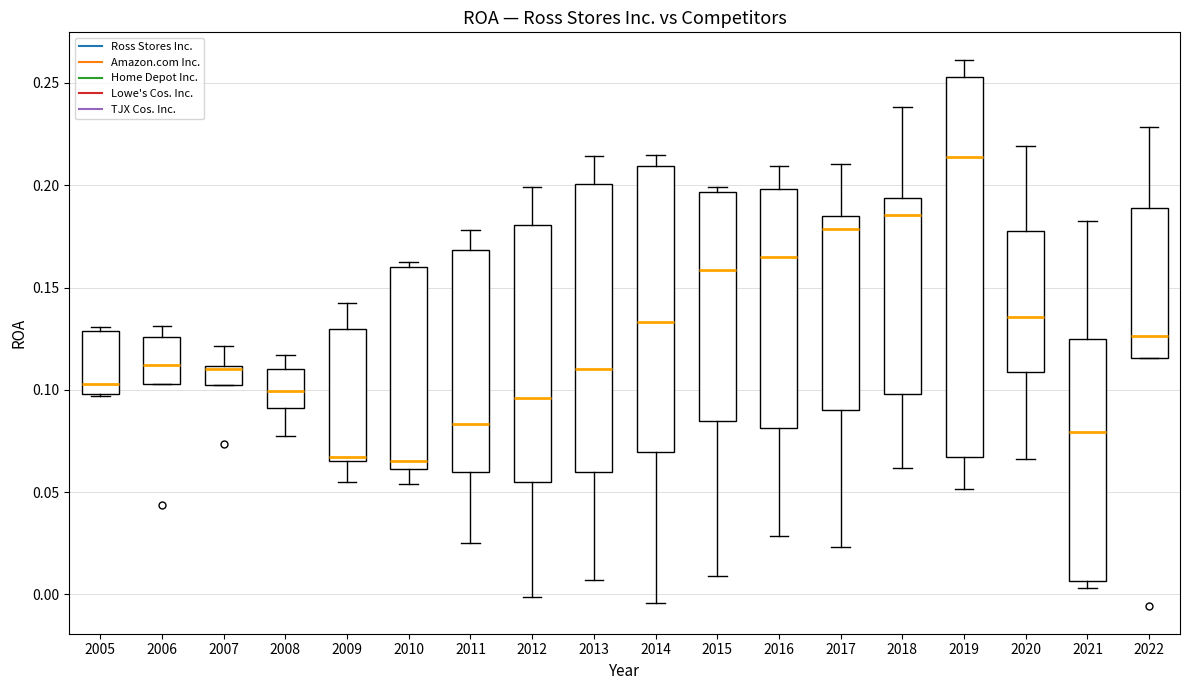

Where does the upper whisker of the box at x = 2022 end on the y-axis? The values are not printed on the chart, so give them approximately, as read against the axis.

0.230